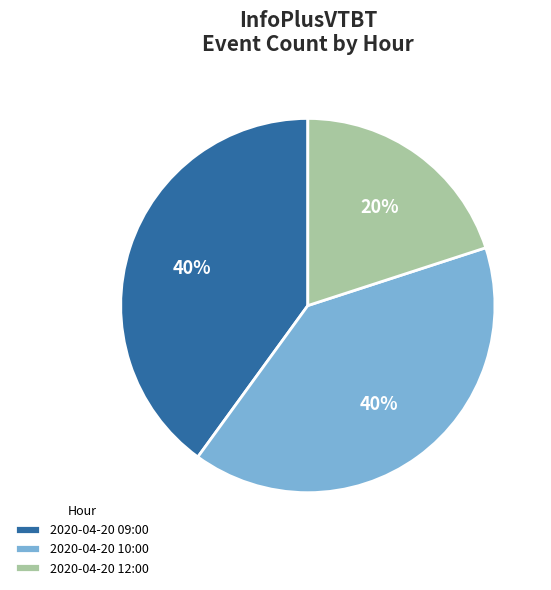

To the nearest percent, what percentage of the pie is 2020-04-20 09:00?

40%